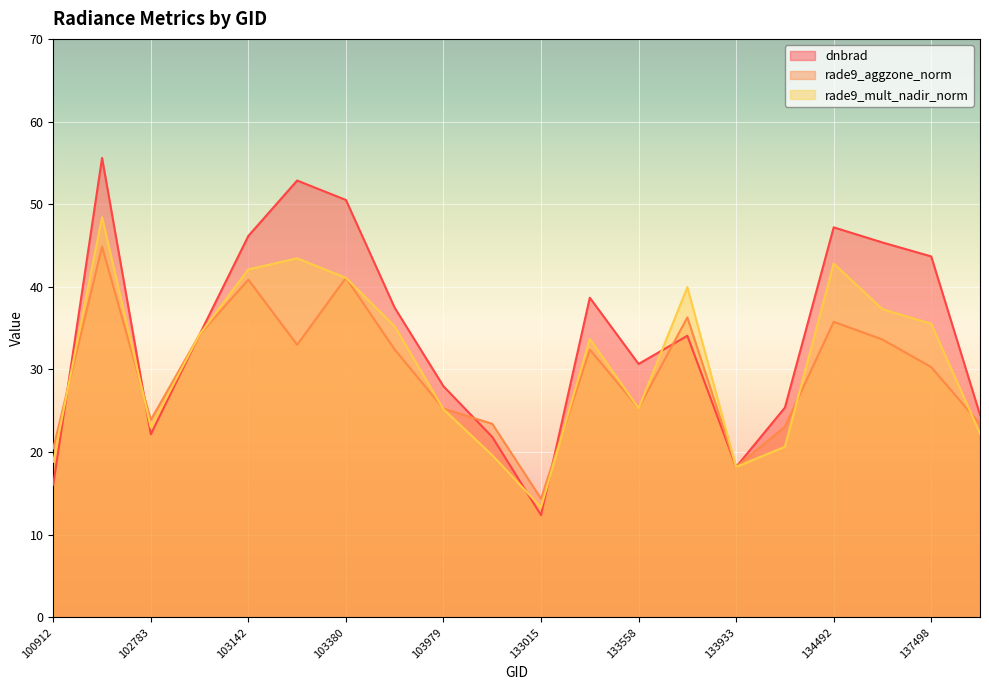

What is the value of the rade9_aggzone_norm point at the 7th from the left?

41.1